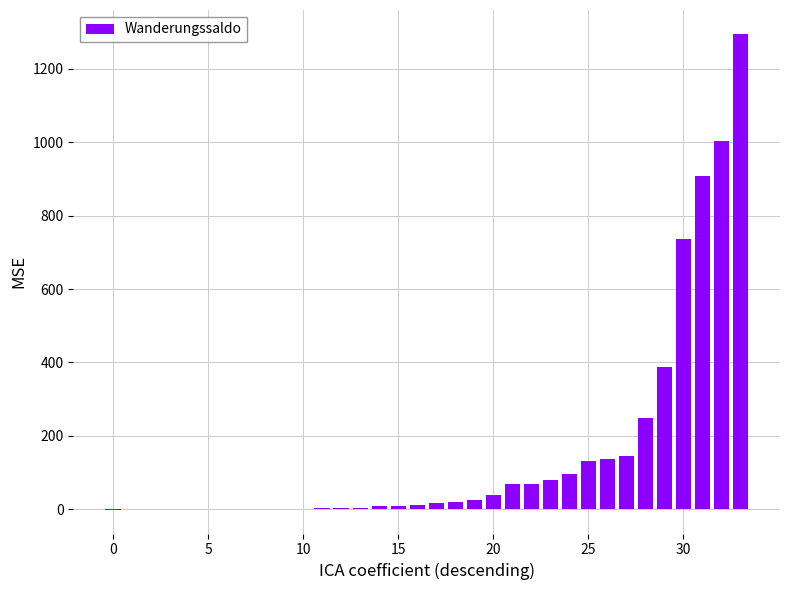

What is the sum of all values?

5464